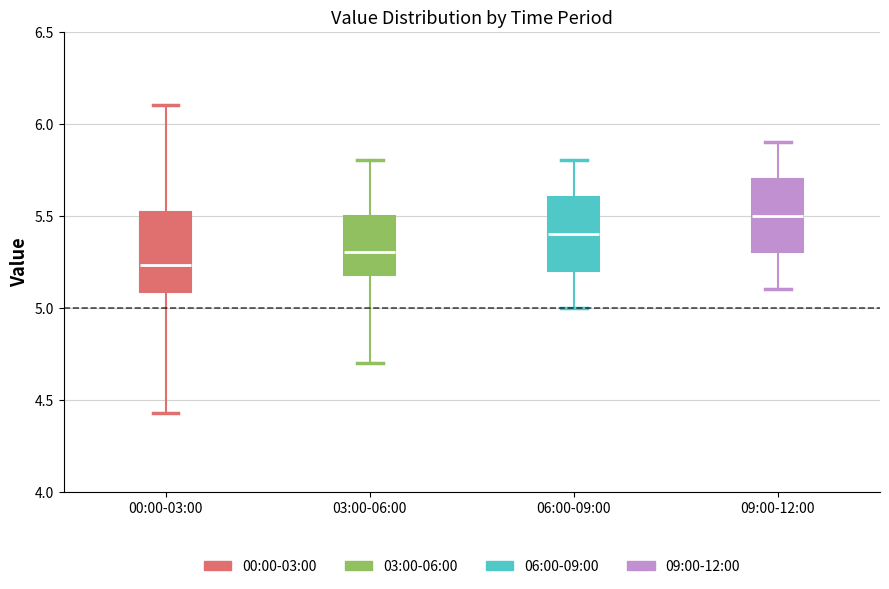

Reading left to right, transcribe this box plot: for each box, give where its median line is, the range the box spans, and where its two whiskers end, as read against the y-axis. The values are not printed on the chart, so give them approximately, as read against the axis.

00:00-03:00: median 5.25, box 5.10 to 5.50, whiskers 4.45 to 6.10
03:00-06:00: median 5.30, box 5.20 to 5.50, whiskers 4.70 to 5.80
06:00-09:00: median 5.40, box 5.20 to 5.60, whiskers 5.00 to 5.80
09:00-12:00: median 5.50, box 5.30 to 5.70, whiskers 5.10 to 5.90